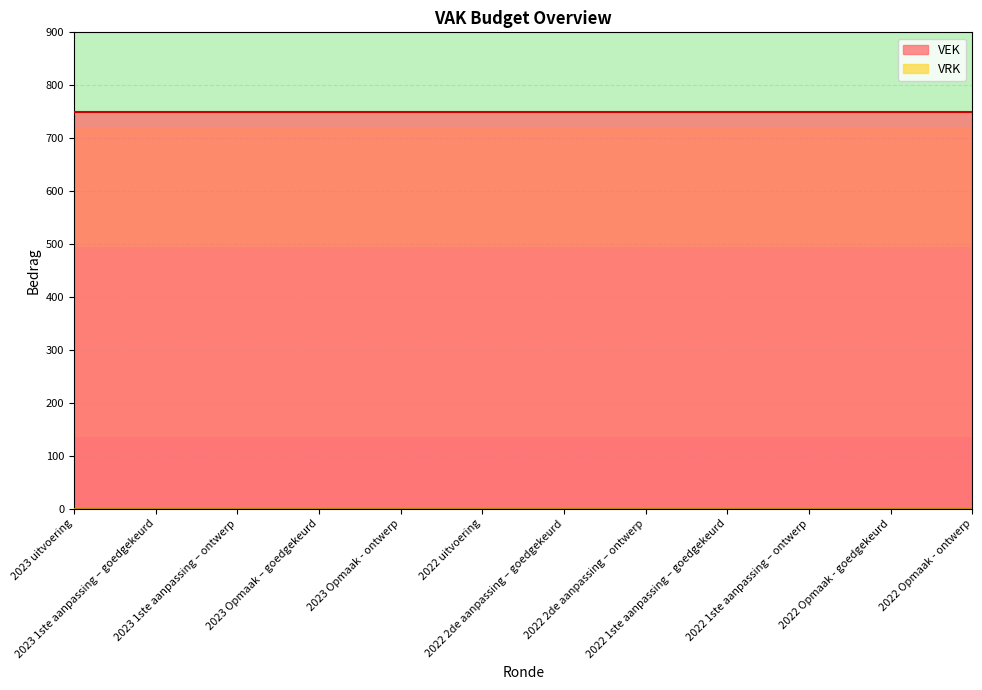

Between 2022 2de aanpassing – goedgekeurd and 2022 1ste aanpassing – ontwerp, which series saw the biggest shift?

VEK